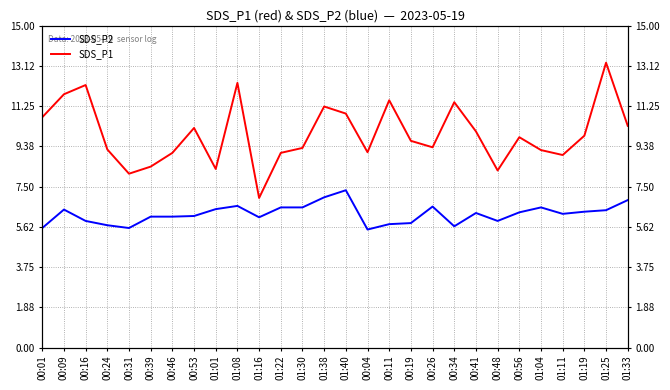

What is the sum of all SDS_P2 values?

174.1